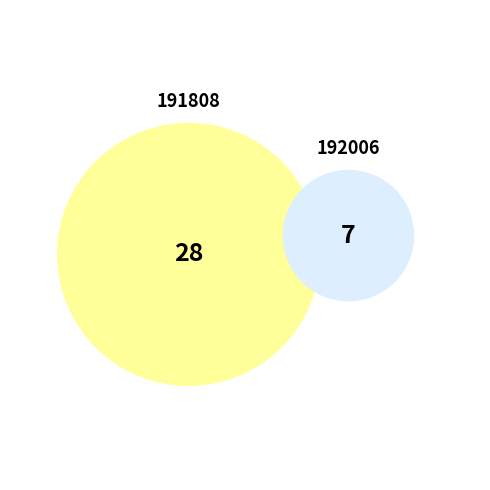

Which has a higher value, 192006 or 191808?

191808